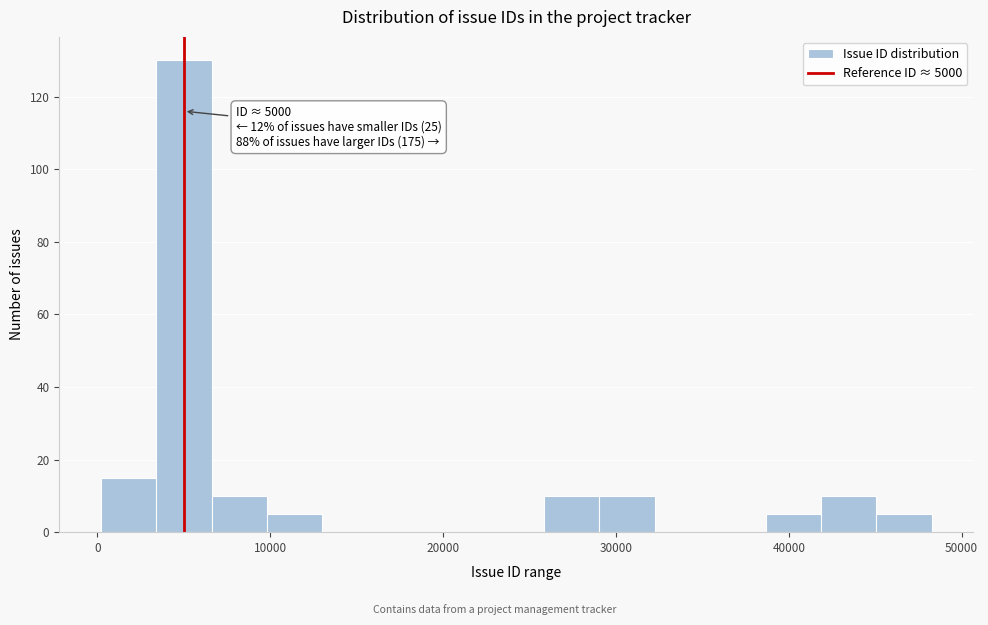

Around what value on the x-axis is the tallest bar? Give the approximate position of its centre, as read against the axis.

5000